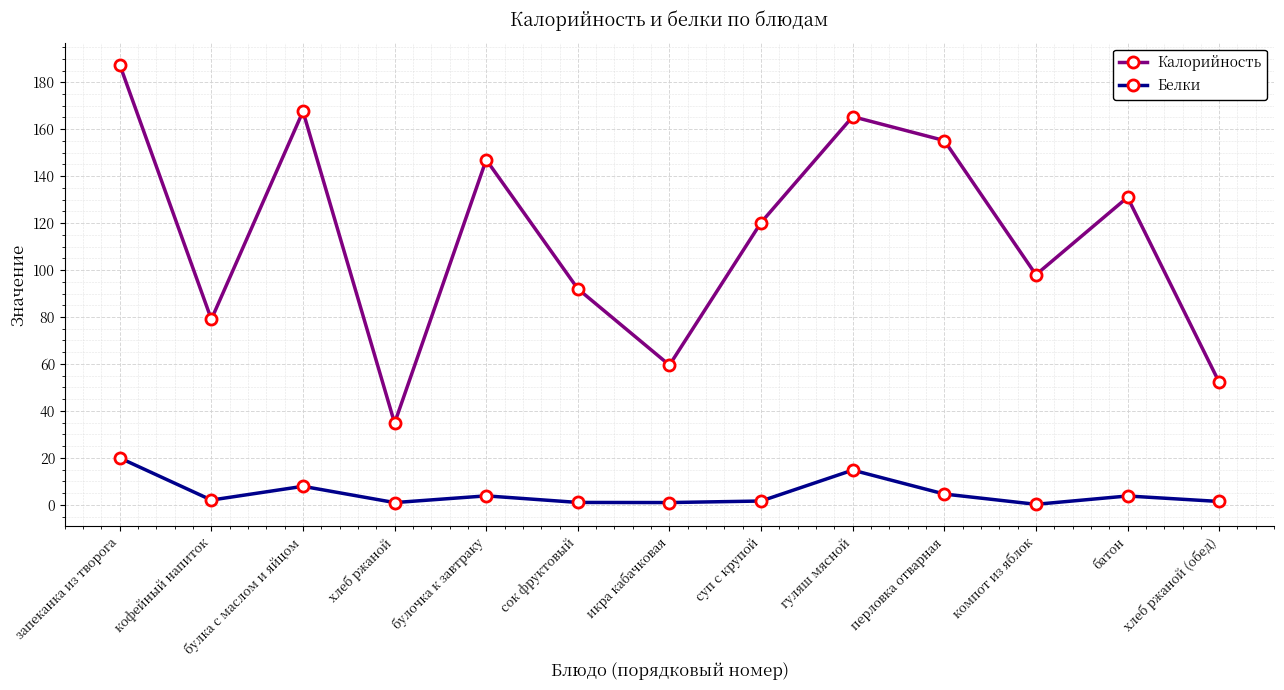

At which category does the chart reach its peak across all series?

запеканка из творога